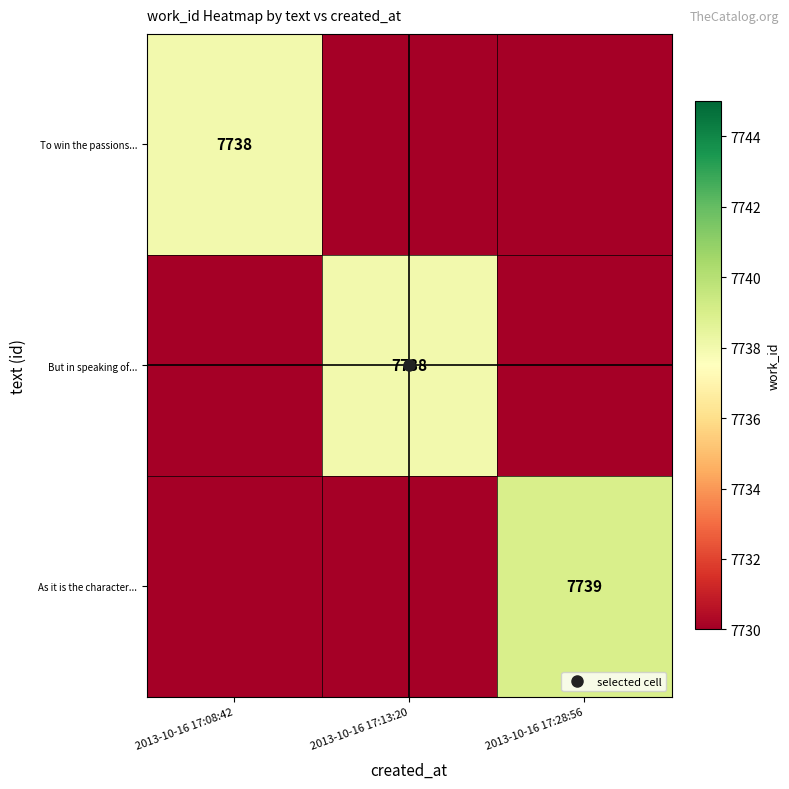

What is the difference between the To win the passions... values at 2013-10-16 17:13:20 and 2013-10-16 17:08:42?

7738